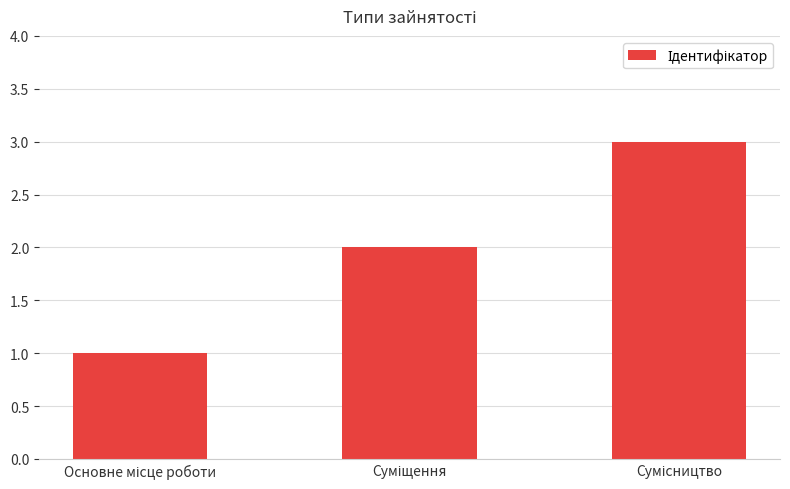

Does the chart contain stacked bars?

No